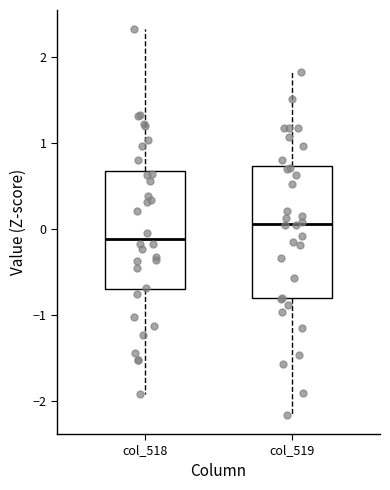

Which box's median line is the lowest?

col_518